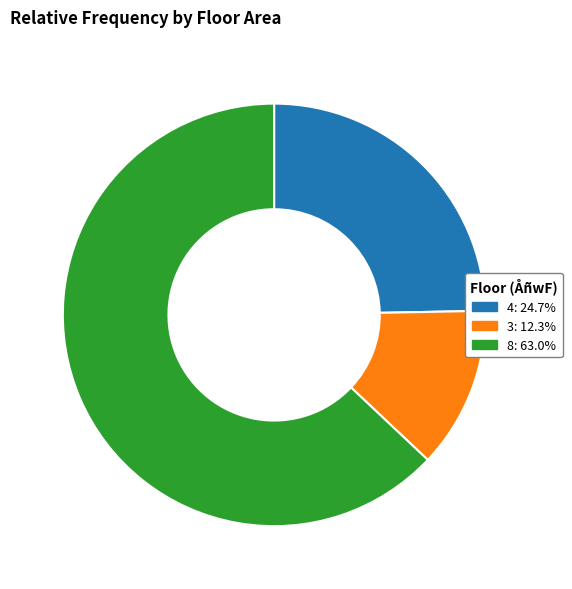

Rank the categories by value from highest to lowest.

8, 4, 3